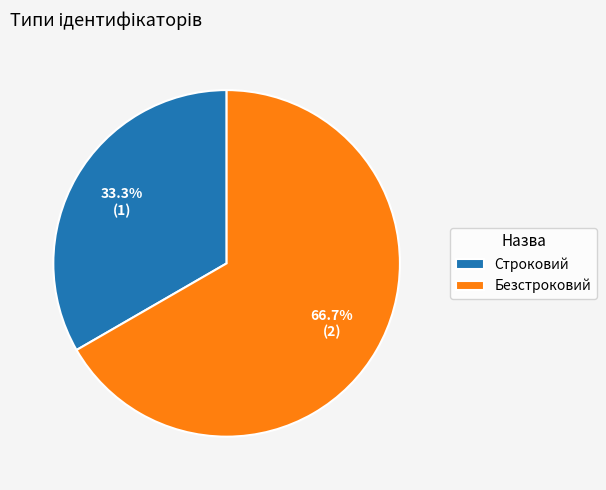

Which category has the smallest portion of the pie?

Строковий